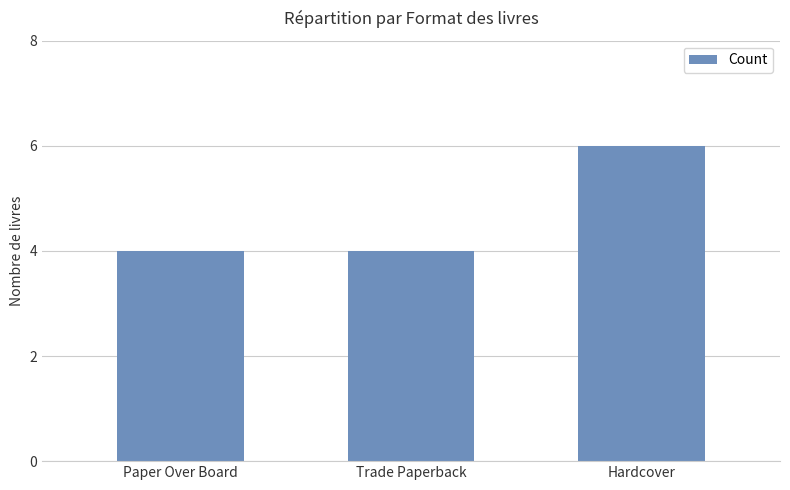

Read the value at Hardcover.

6